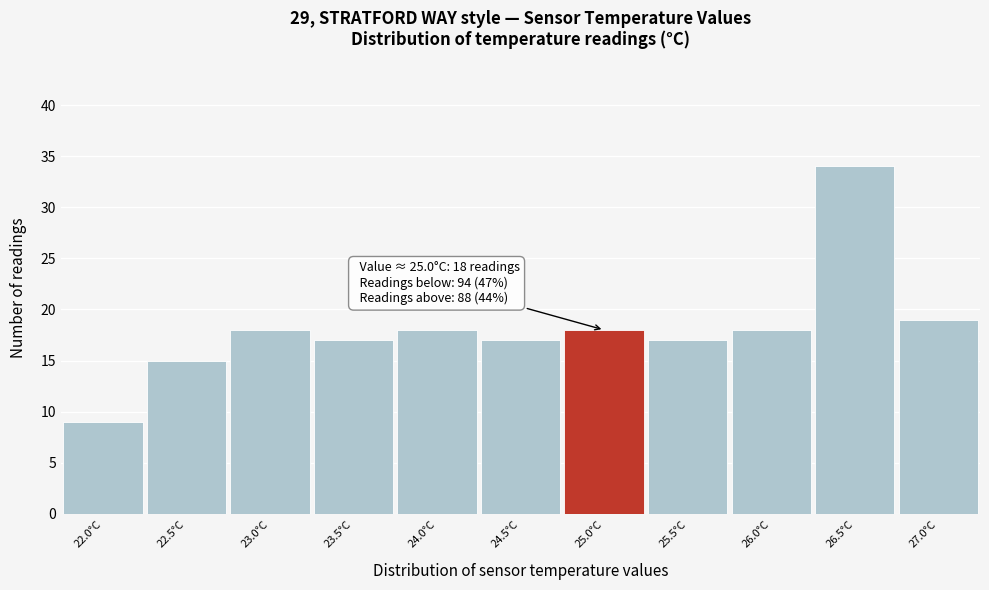

Over which range of the x-axis is the bar tallest?

26.25 to 26.75